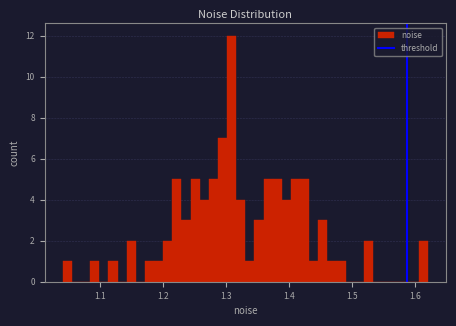

Around what value on the x-axis is the tallest bar? Give the approximate position of its centre, as read against the axis.

1.31